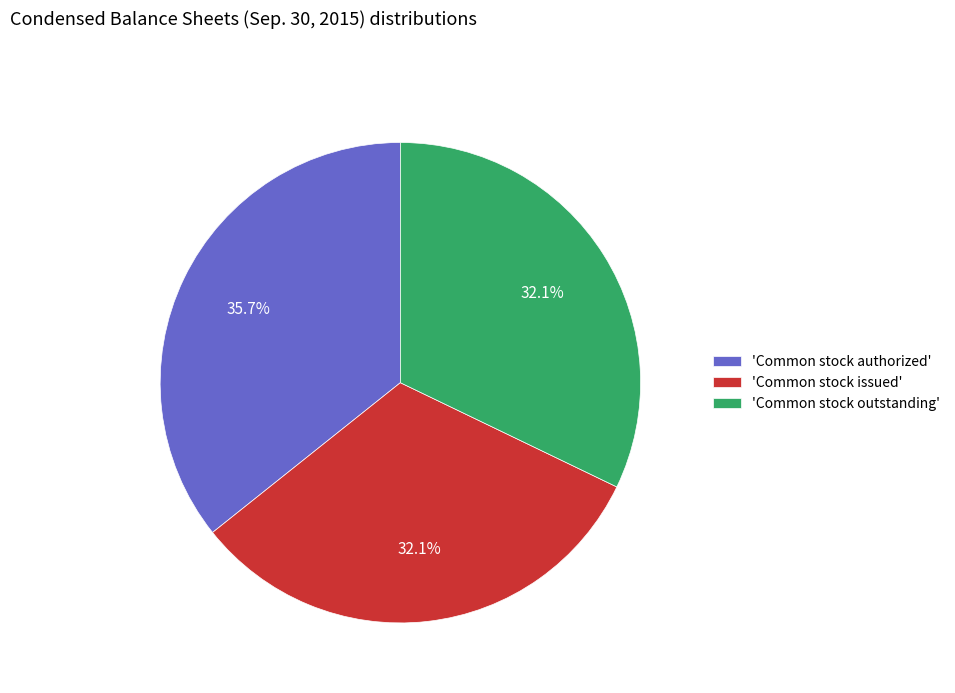

Is there a majority slice in this chart?

No